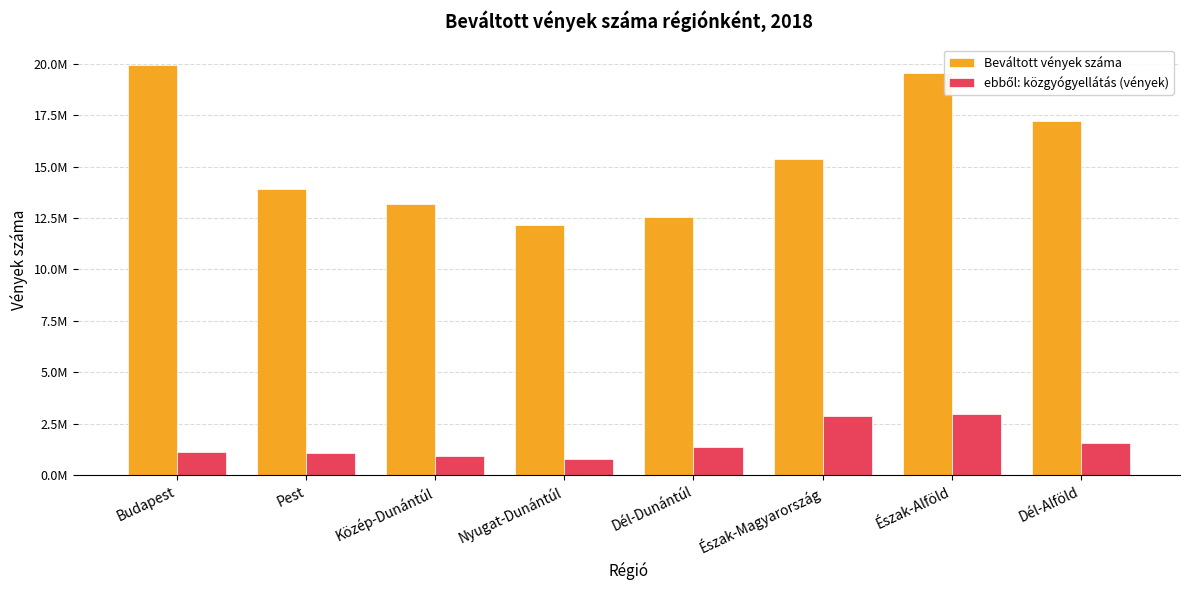

Are the bars horizontal?

No